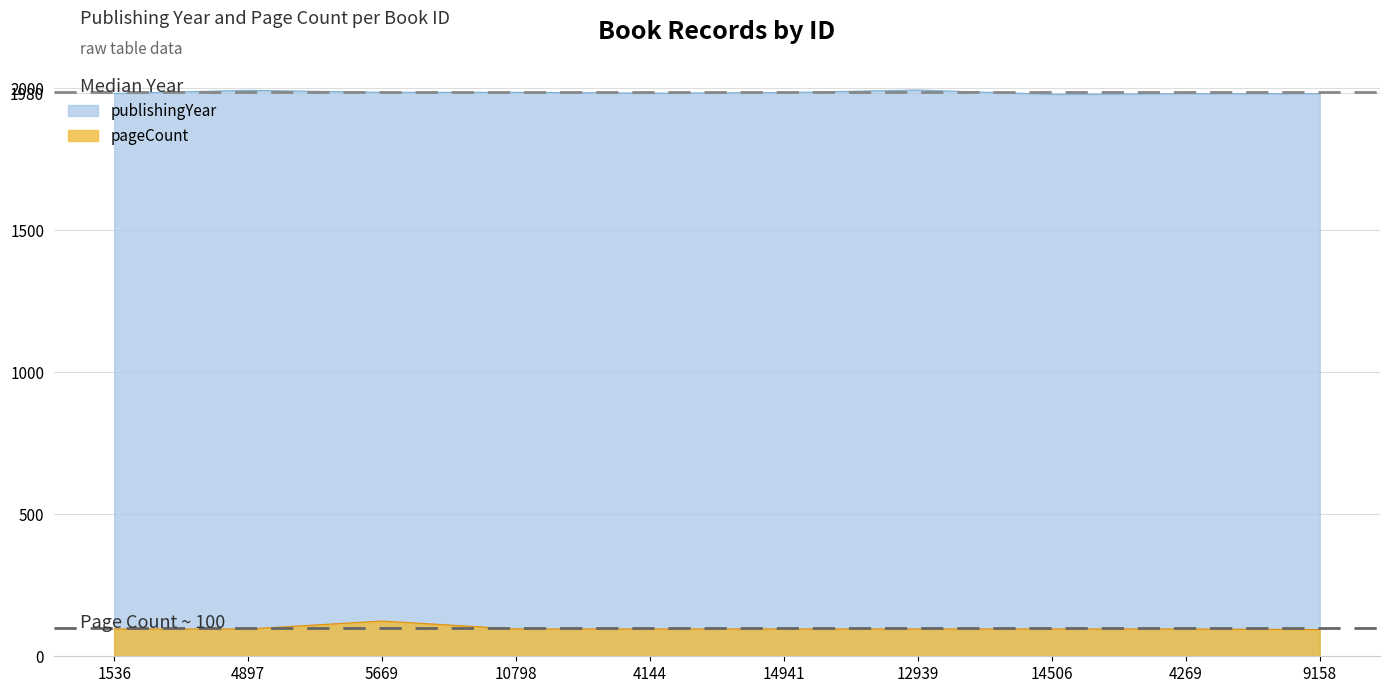

What are all the series names shown in the legend?

publishingYear, pageCount